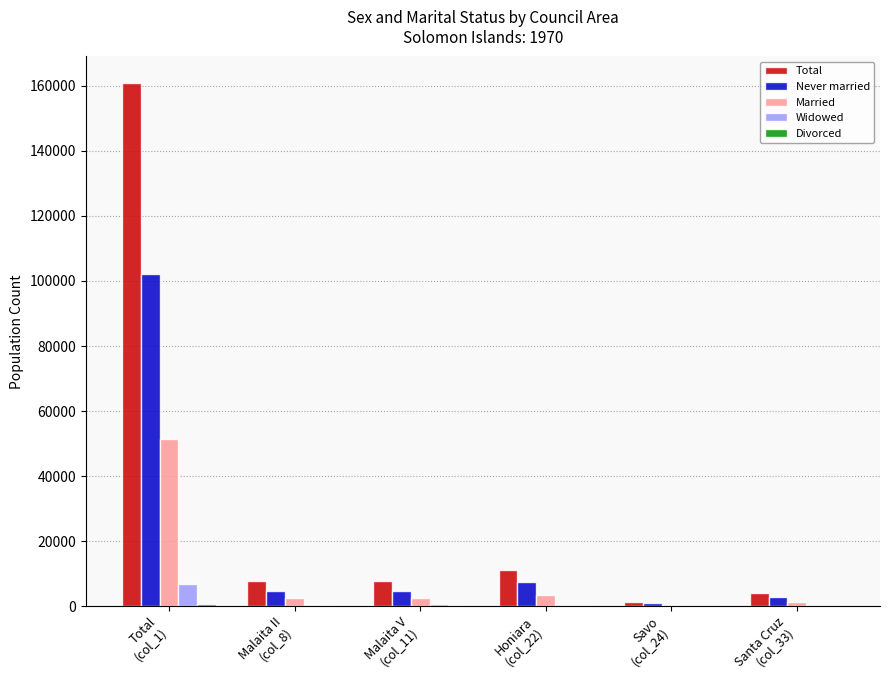

Which series has the largest range (max minus min)?

Total